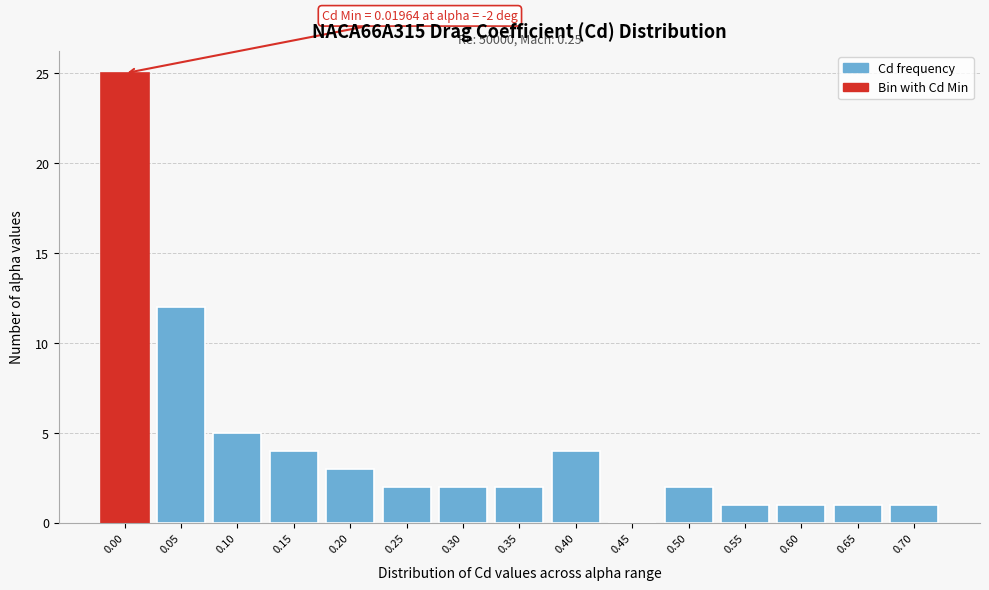

Reading right to left, transcribe all the data shown in this chart.

0.70=1	0.65=1	0.60=1	0.55=1	0.50=2	0.45=0	0.40=4	0.35=2	0.30=2	0.25=2	0.20=3	0.15=4	0.10=5	0.05=12	0.00=25